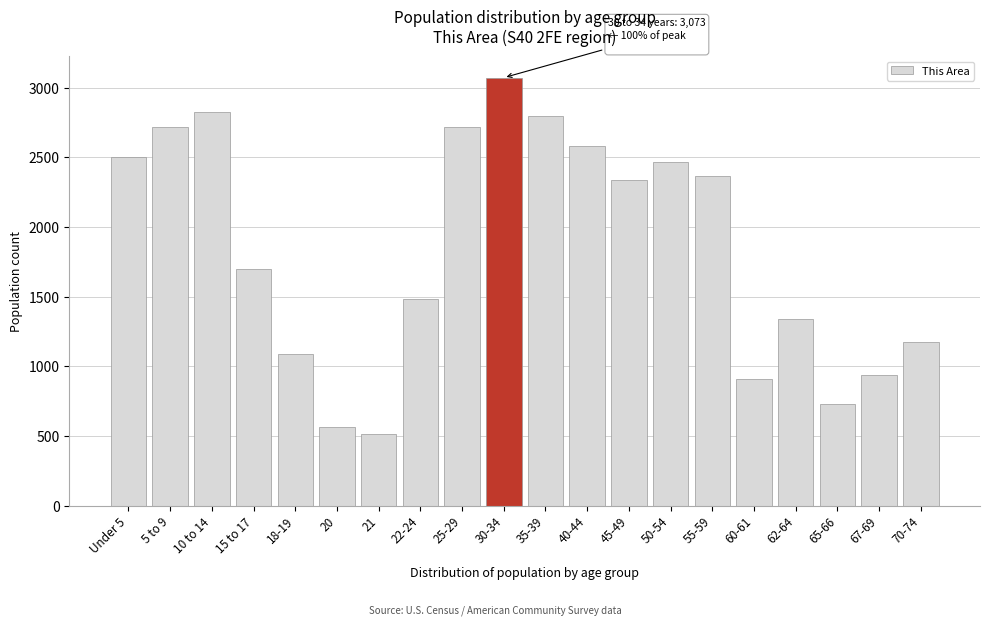

At which label is the value closest to 1793?

15 to 17